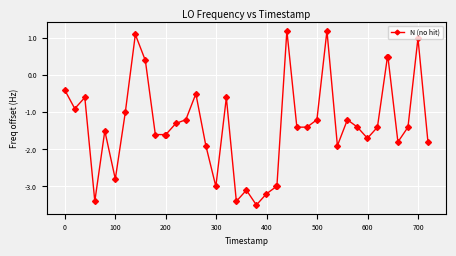

True or false: the data has more than 1 interior local peaks.

True